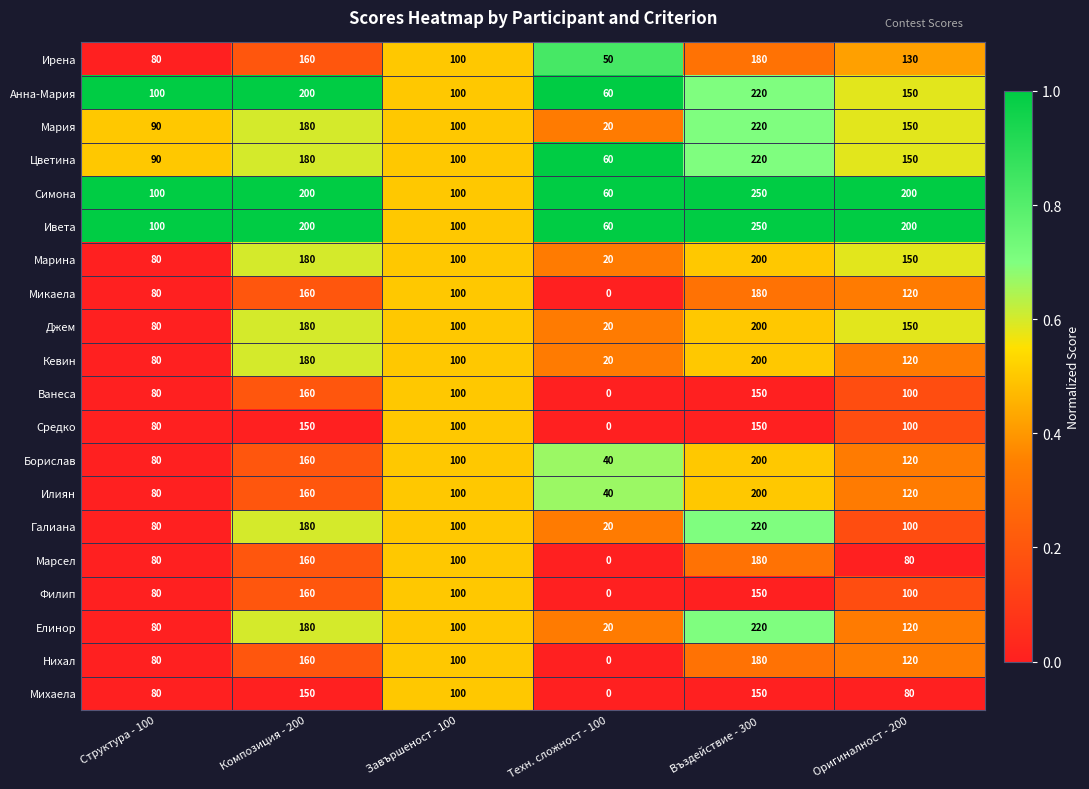

The value of Джем at Композиция - 200 is 45. True or false?

False